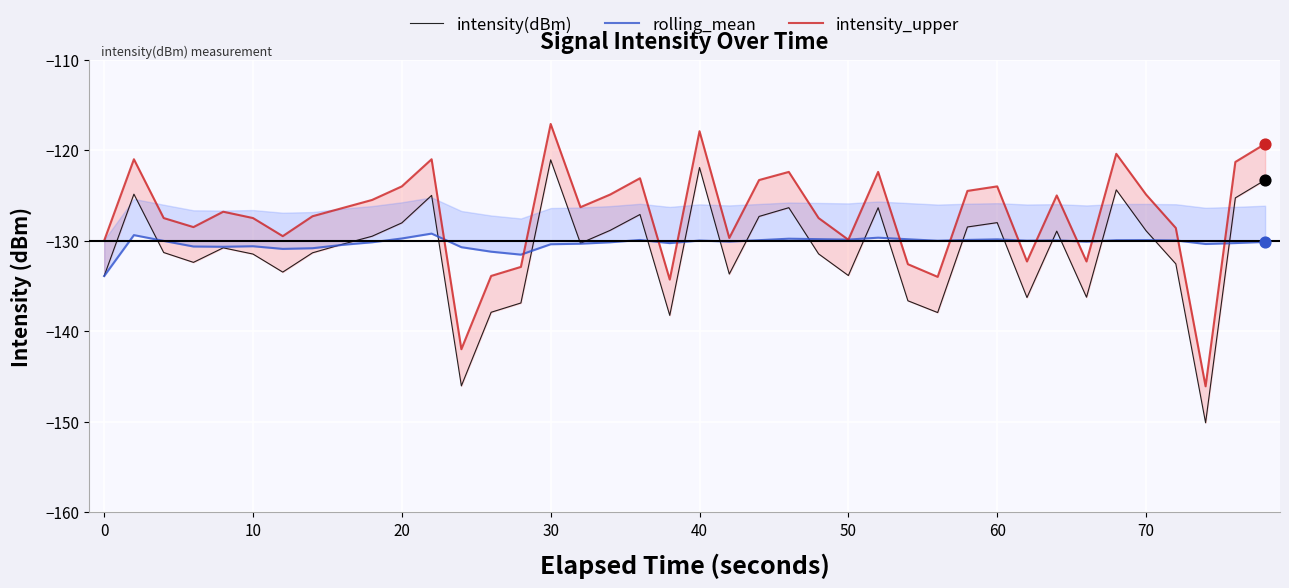

Which series has the largest total across all categories?

intensity_upper